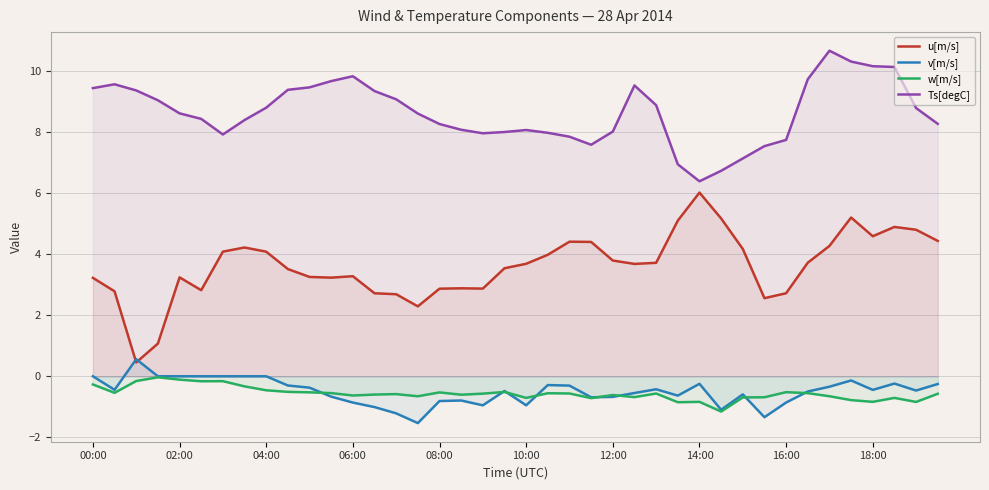

True or false: Ts[degC] and u[m/s] intersect in this chart.

False